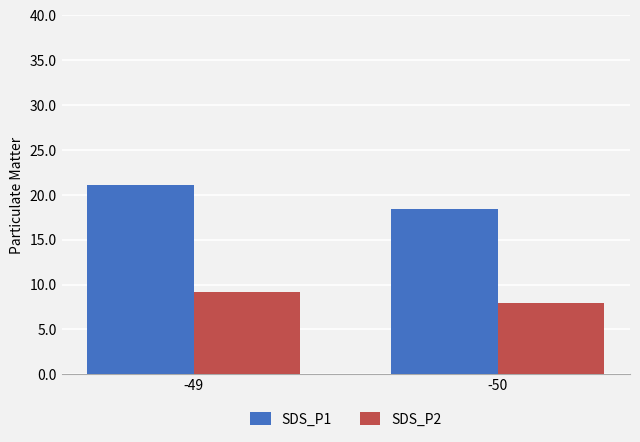

What is the sum of the SDS_P1 values at -50 and -49?

39.5